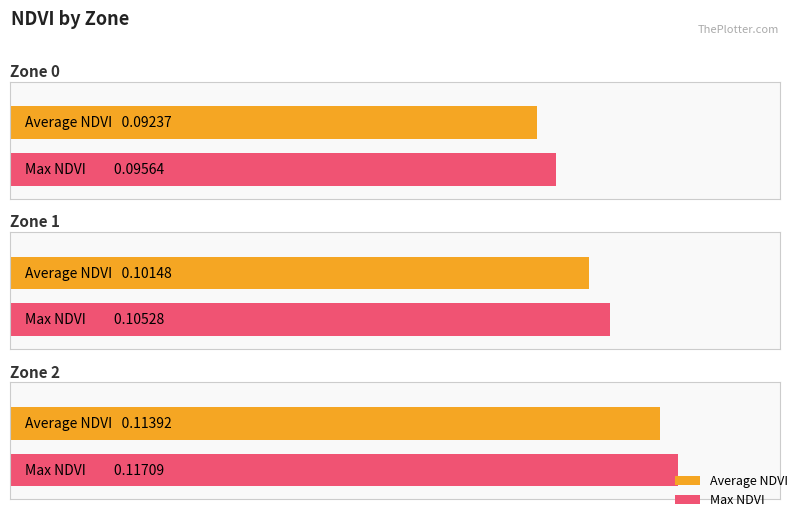

Reading right to left, what are all the values shown in this chart?

Average NDVI: 0.1	0.1	0.1
Max NDVI: 0.1	0.1	0.1